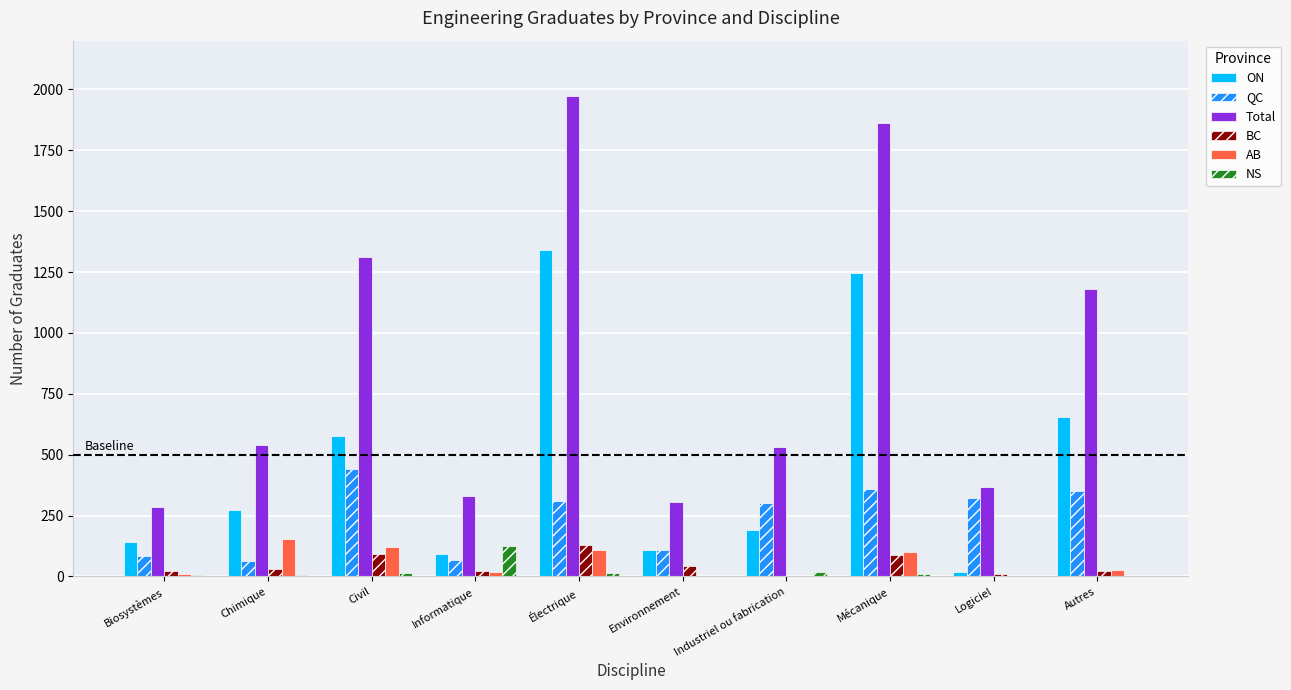

What is the highest value of the BC series?

130